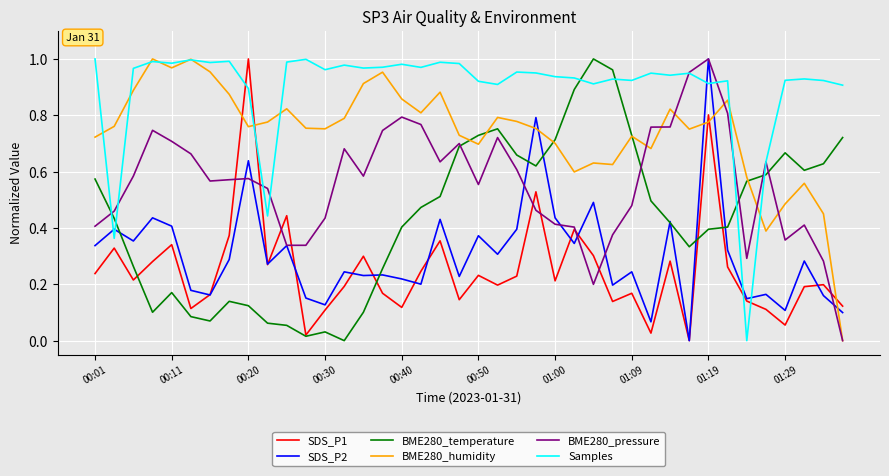

Which series has the largest total across all categories?

Samples